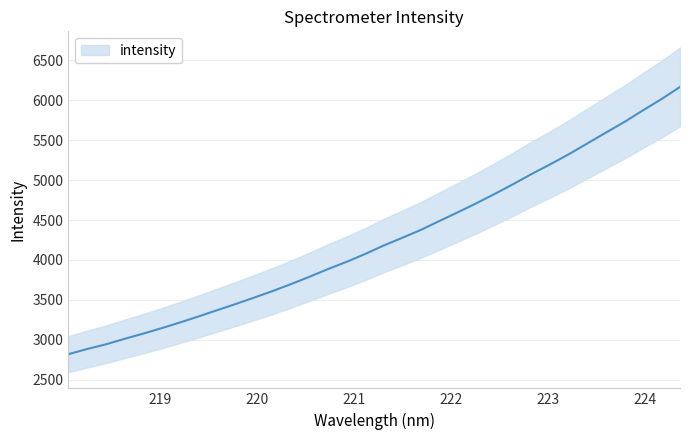

What is the label of the 29th point from the left?

223.408